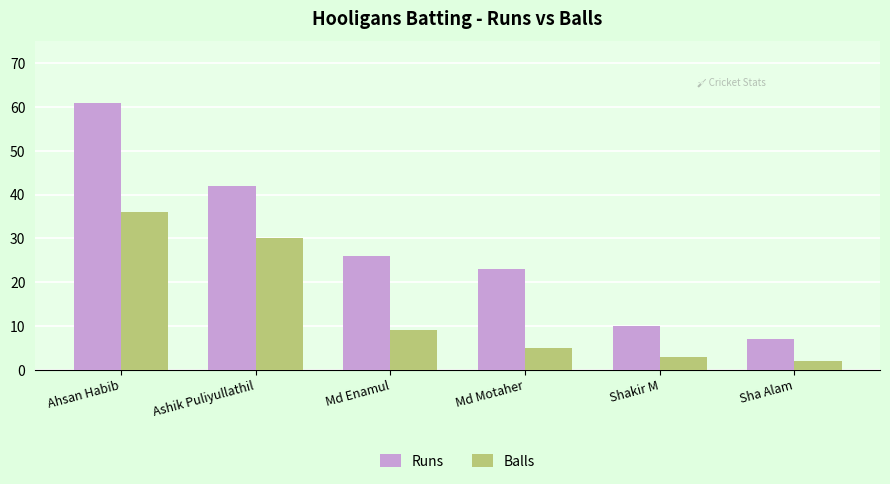

Where does the Runs series first go above 26?

Ahsan Habib